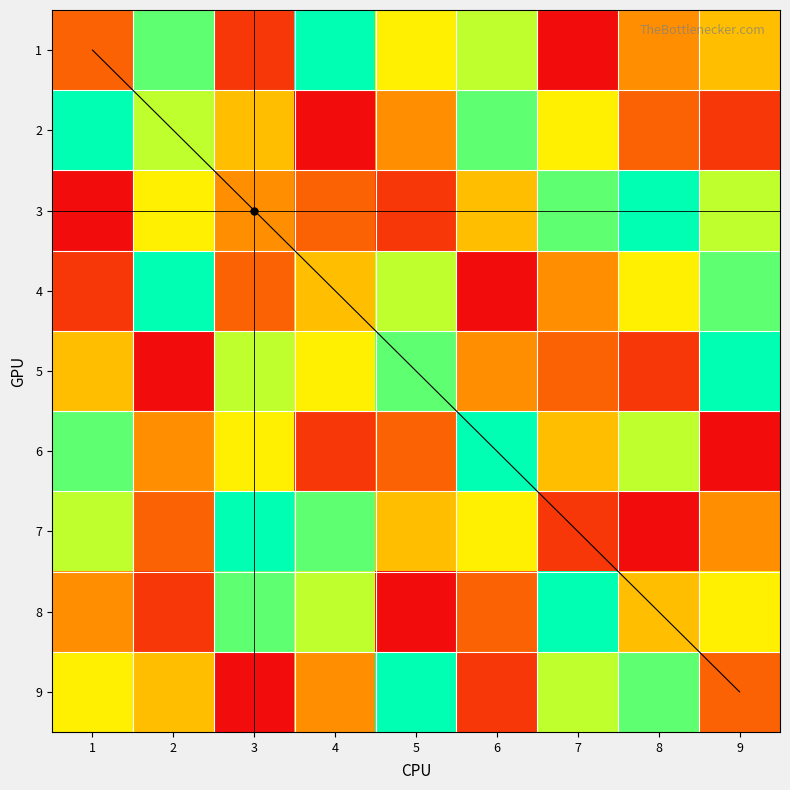

How many values in the r8 series exceed 5?

4